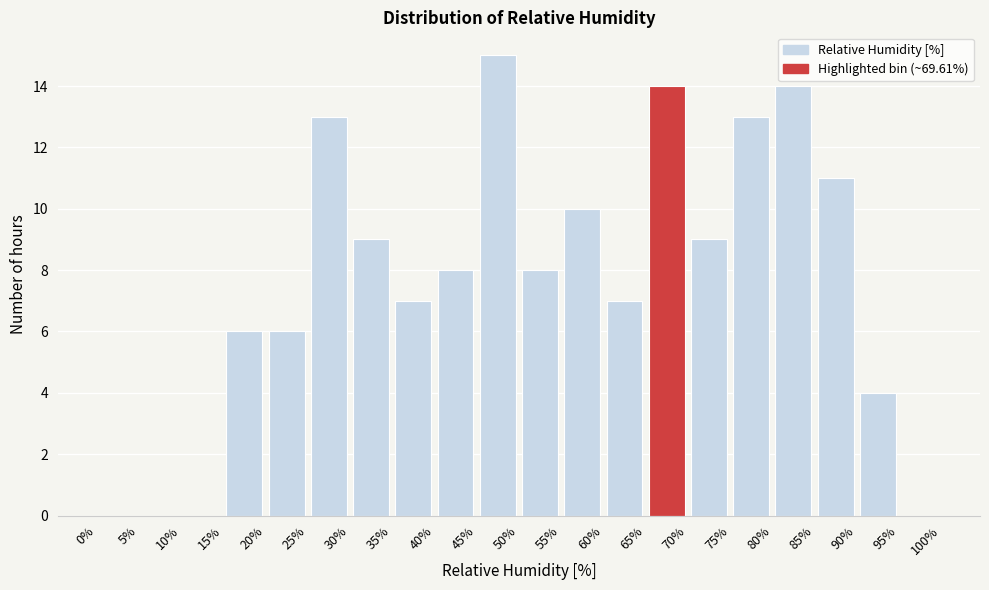

How tall is the bar that spans 75% to 80% on the x-axis? The values are not printed on the chart, so give them approximately, as read against the axis.

13